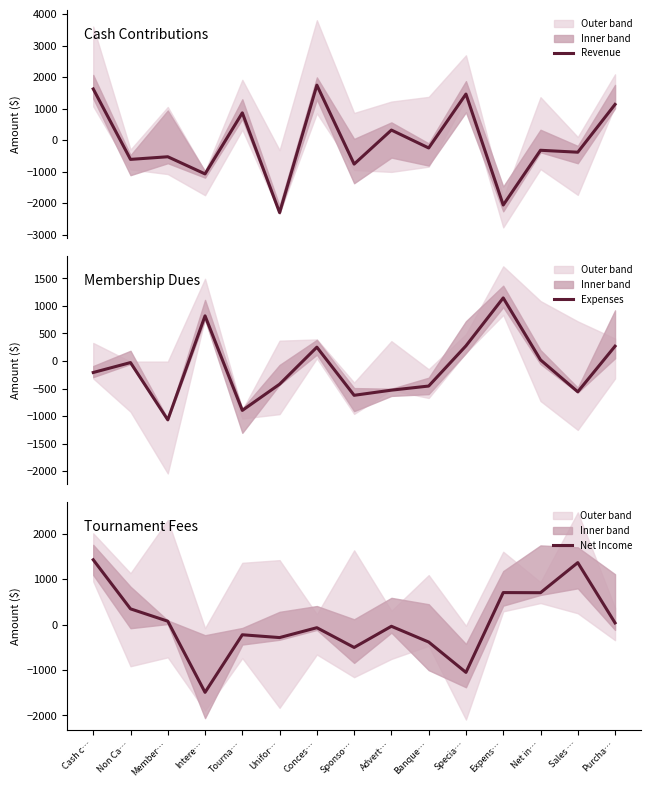

Which category has the highest value in the Expenses series?

Expens…